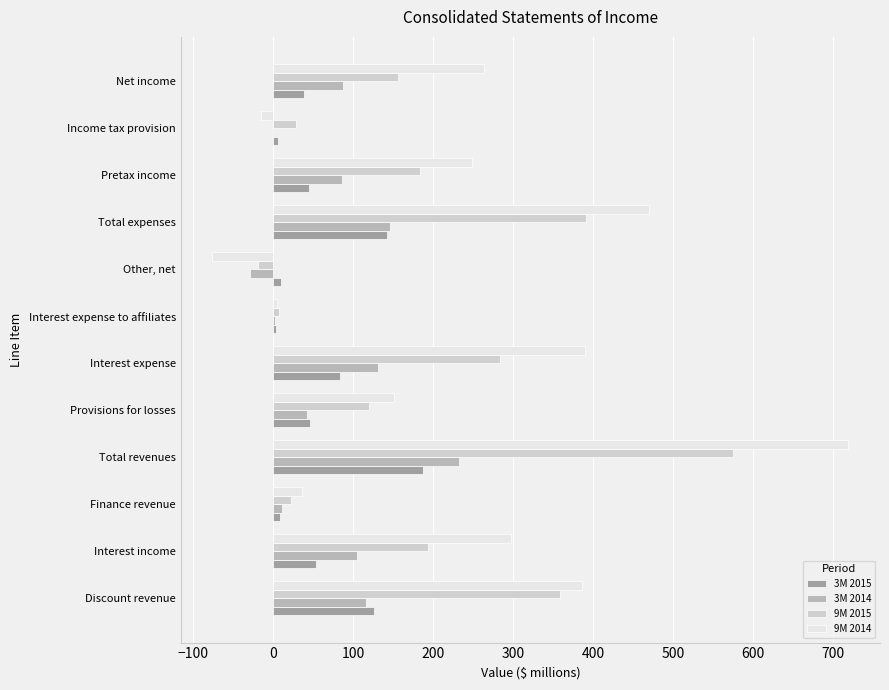

At which category does the chart reach its peak across all series?

Total revenues